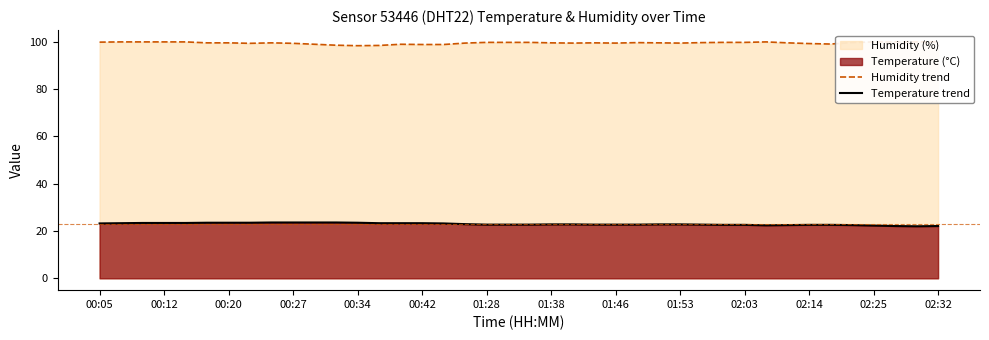

How many values in the Temperature trend series exceed 22?

39